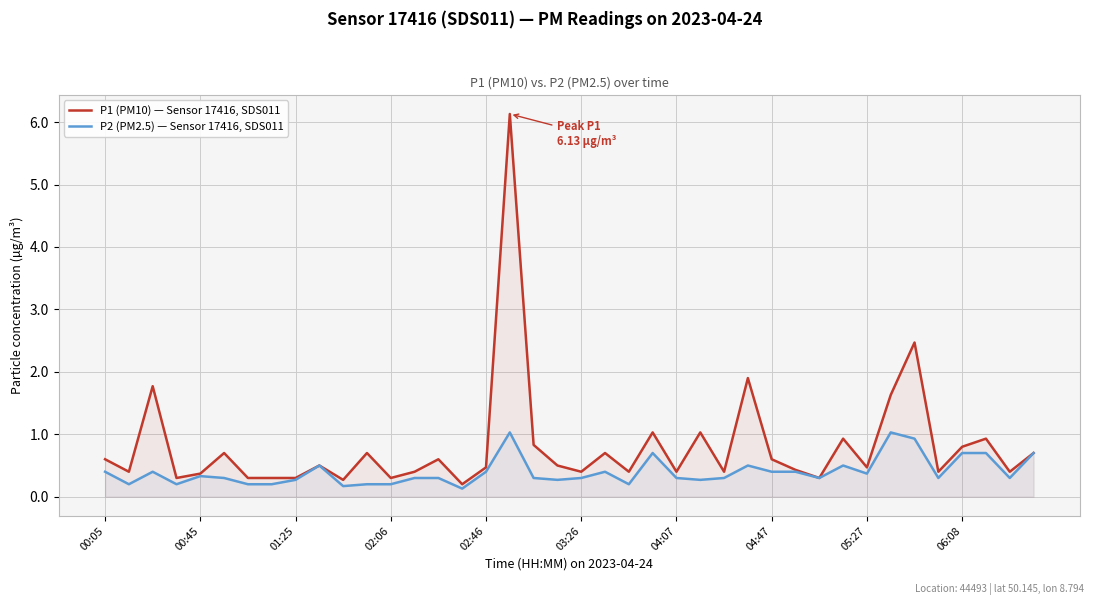

How many lines are shown in the chart?

2